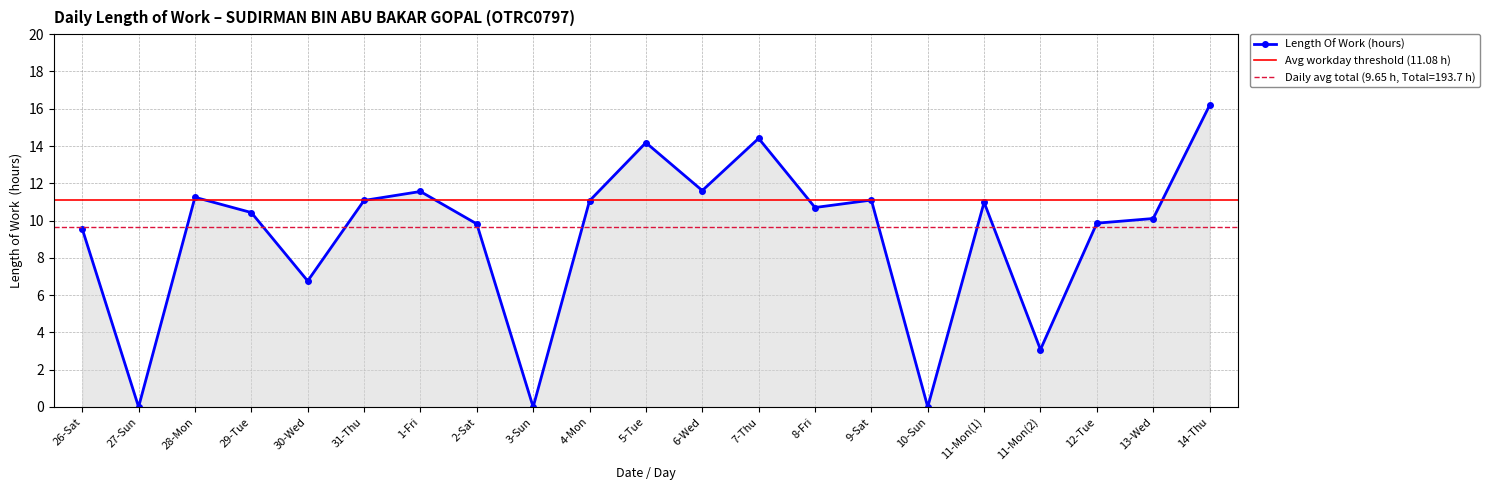

Reading left to right, what are all the values shown in this chart?

26-Sat=9.6	27-Sun=0.0	28-Mon=11.2	29-Tue=10.4	30-Wed=6.8	31-Thu=11.1	1-Fri=11.6	2-Sat=9.8	3-Sun=0.0	4-Mon=11.1	5-Tue=14.2	6-Wed=11.6	7-Thu=14.4	8-Fri=10.7	9-Sat=11.1	10-Sun=0.0	11-Mon(1)=11.0	11-Mon(2)=3.1	12-Tue=9.9	13-Wed=10.1	14-Thu=16.2